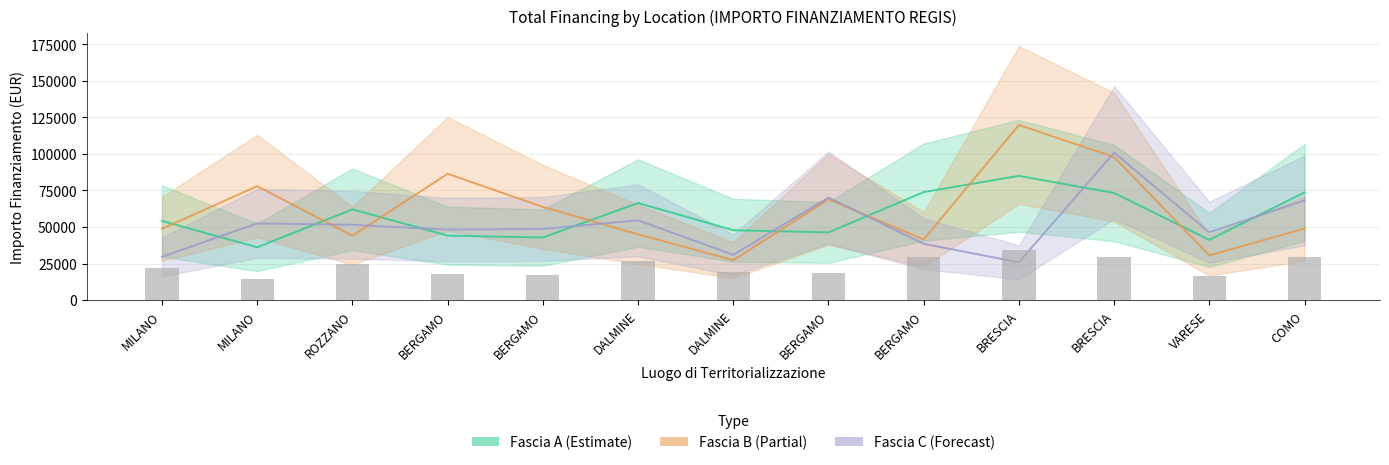

At which category does the chart reach its minimum across all series?

MILANO